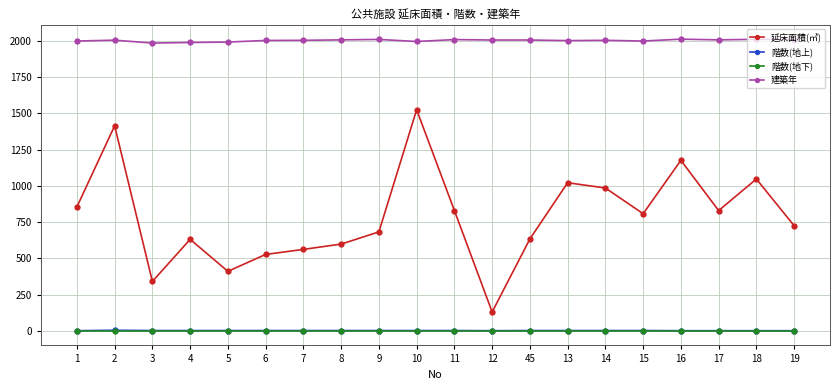

Is this an area chart (filled region under the line)?

No